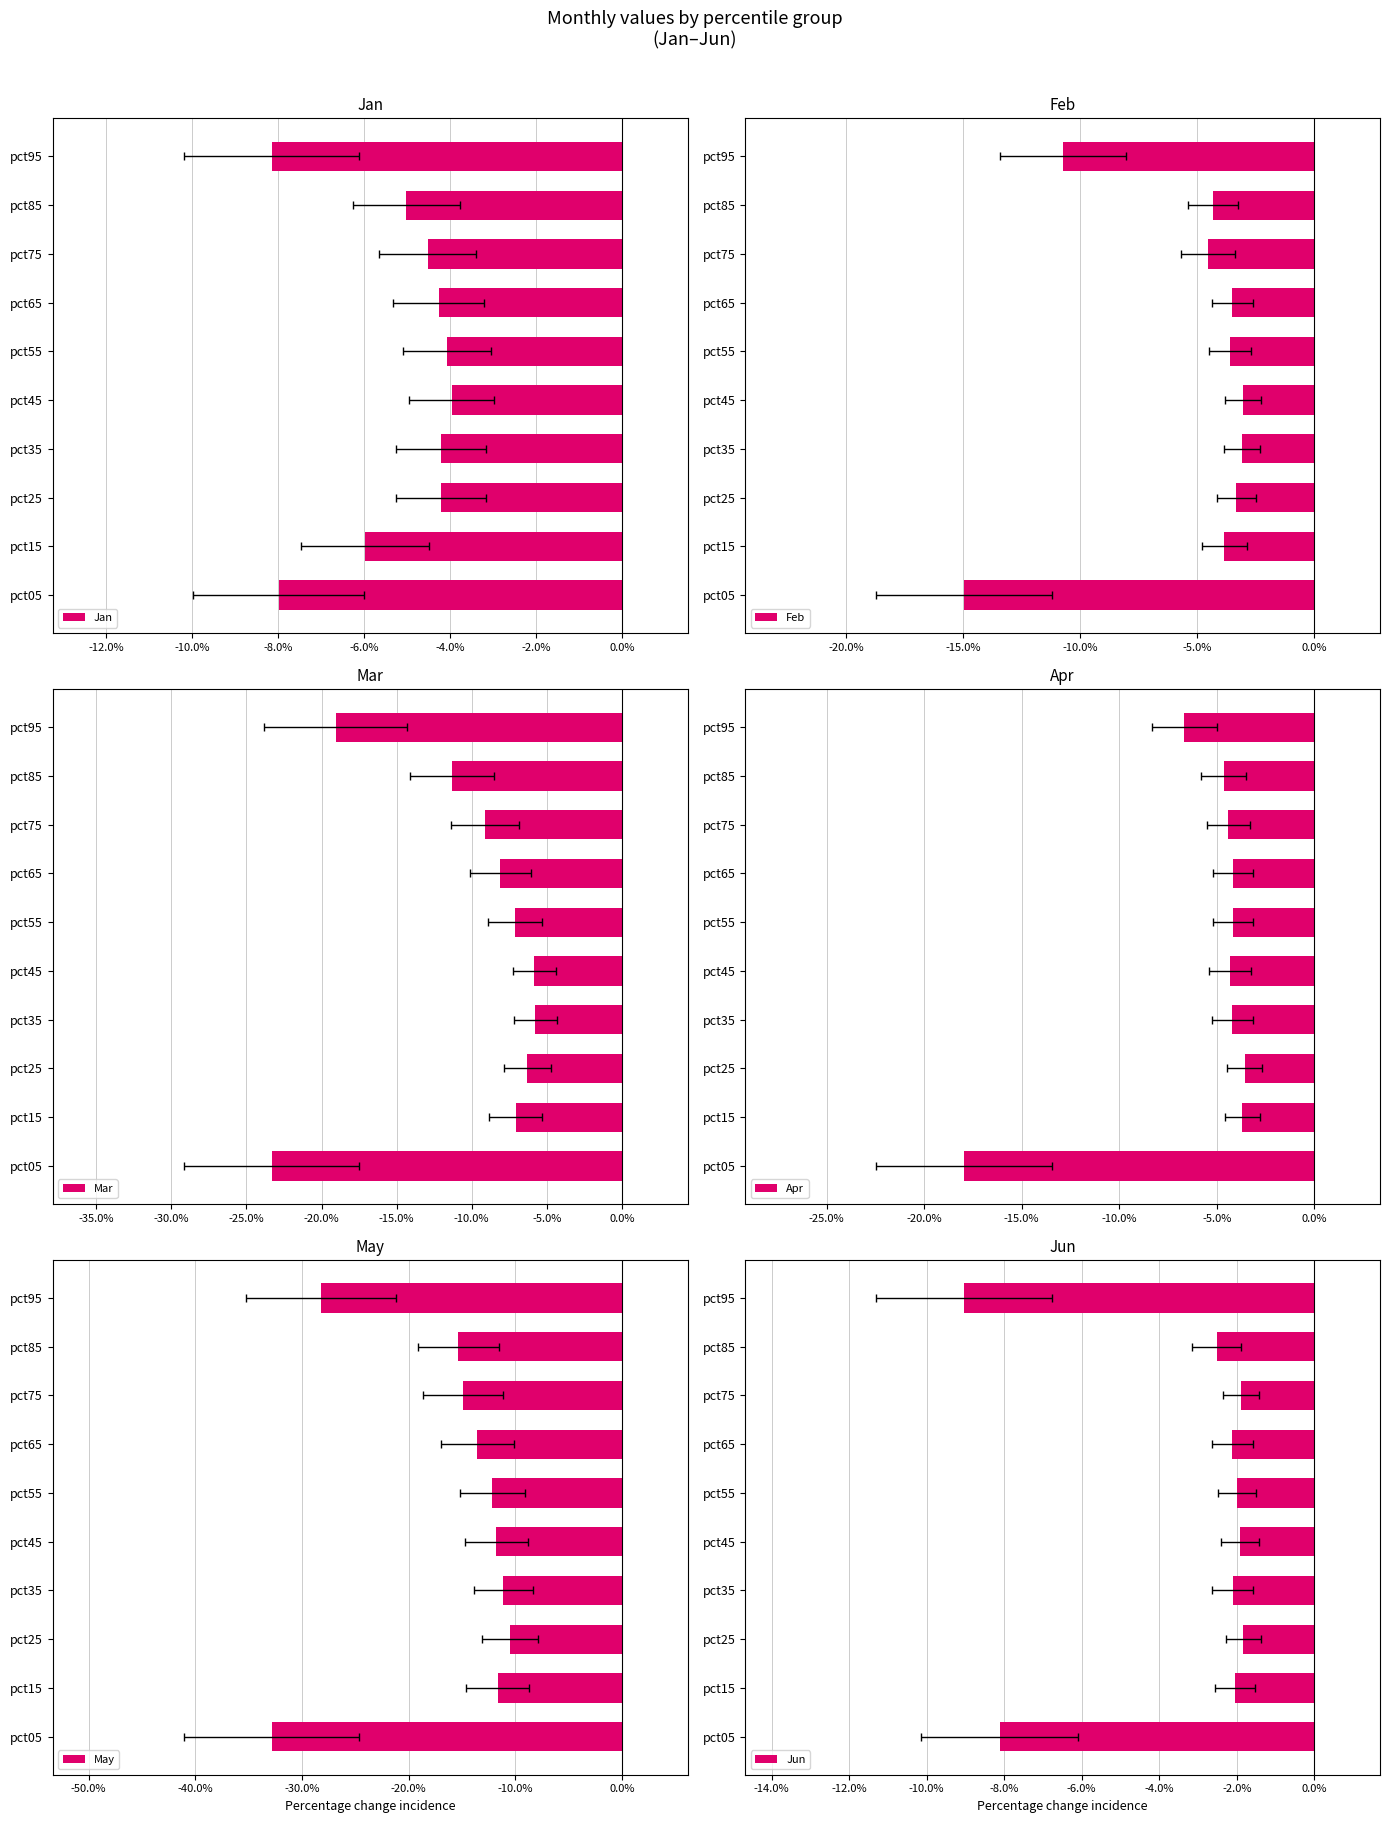

Reading left to right, extract all data points from this chart.

Jan: -0.1	-0.1	-0.0	-0.0	-0.0	-0.0	-0.0	-0.0	-0.1	-0.1
Feb: -0.1	-0.0	-0.0	-0.0	-0.0	-0.0	-0.0	-0.0	-0.0	-0.1
Mar: -0.2	-0.1	-0.1	-0.1	-0.1	-0.1	-0.1	-0.1	-0.1	-0.2
Apr: -0.2	-0.0	-0.0	-0.0	-0.0	-0.0	-0.0	-0.0	-0.0	-0.1
May: -0.3	-0.1	-0.1	-0.1	-0.1	-0.1	-0.1	-0.1	-0.2	-0.3
Jun: -0.1	-0.0	-0.0	-0.0	-0.0	-0.0	-0.0	-0.0	-0.0	-0.1